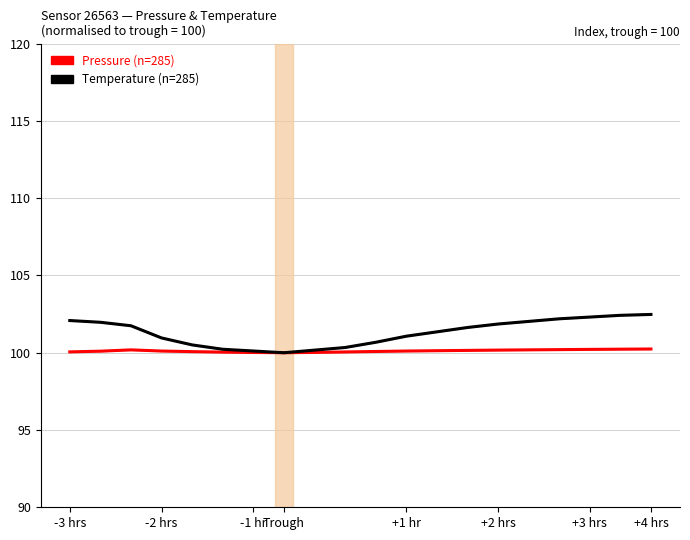

True or false: Temperature (sensor 26563) and Pressure (sensor 26563) intersect in this chart.

False